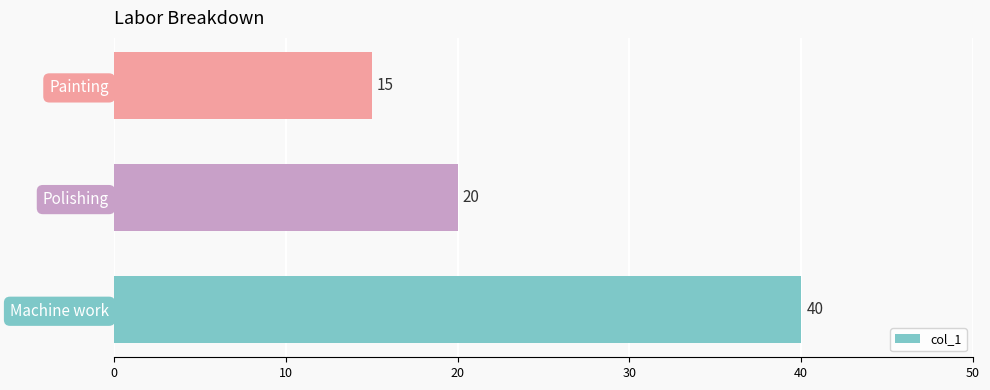

Rank the categories by value from highest to lowest.

Machine work, Polishing, Painting